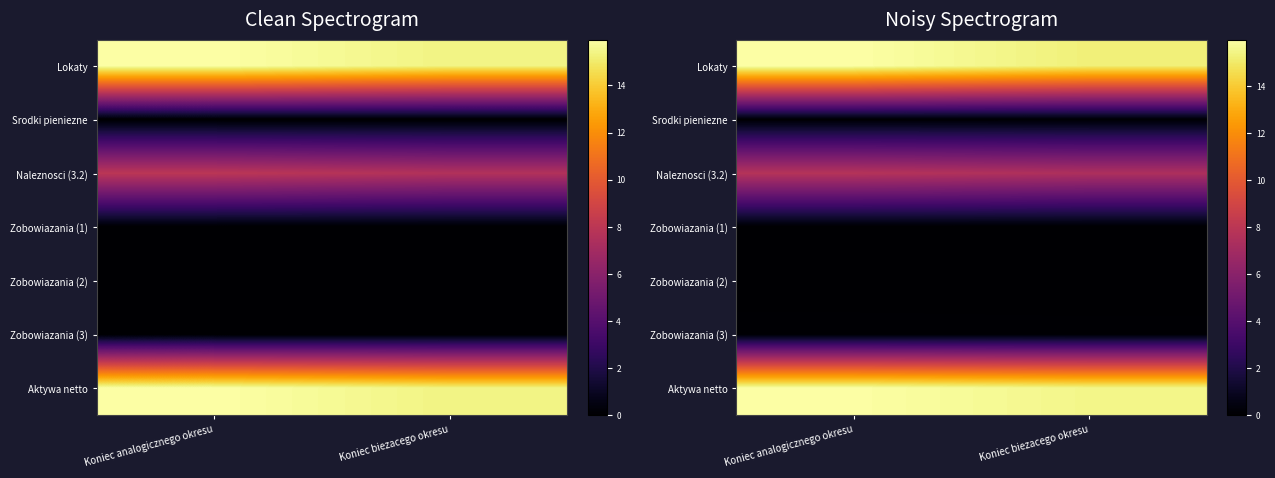

What is the spread (max minus min) of values at Koniec biezacego okresu?

15.5